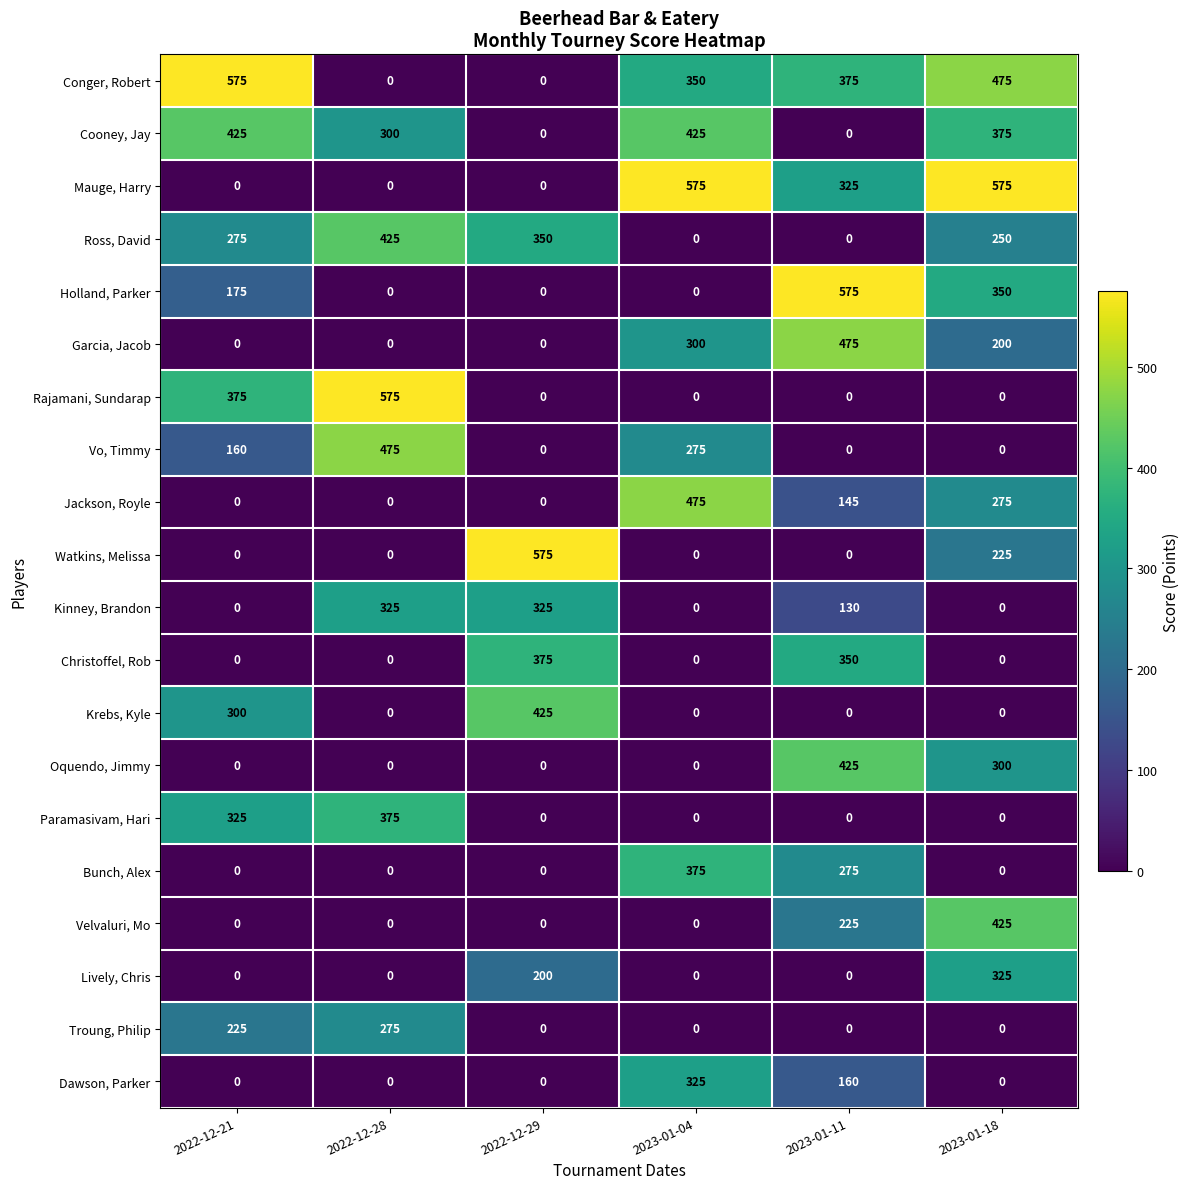

Which category has the highest value in the Watkins, Melissa series?

2022-12-29